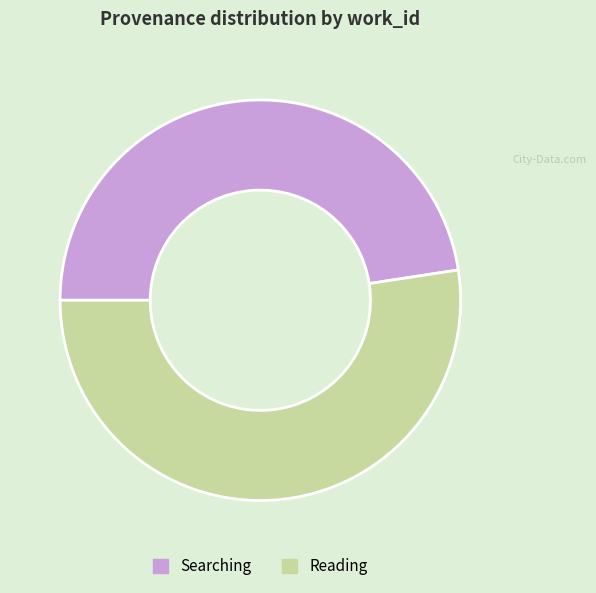

Which has a higher value, Searching or Reading?

Reading